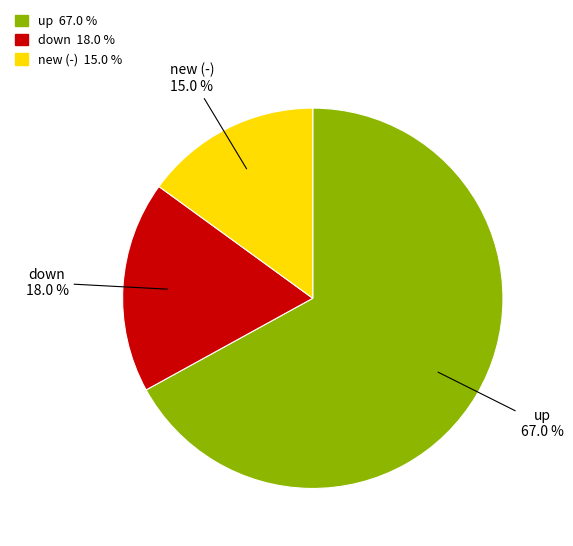

Is there any slice that represents more than half of the pie?

Yes